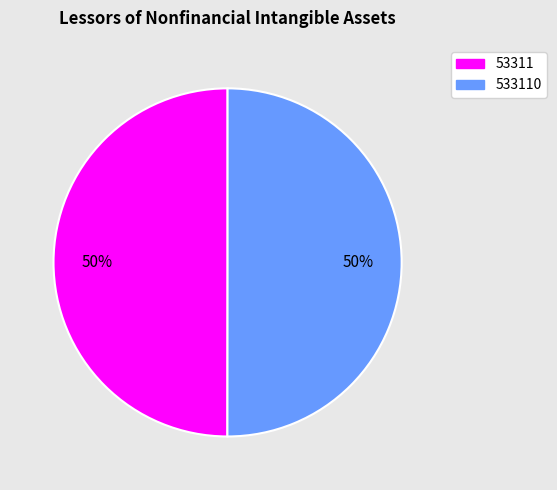

To the nearest percent, what is the average slice percentage?

50%